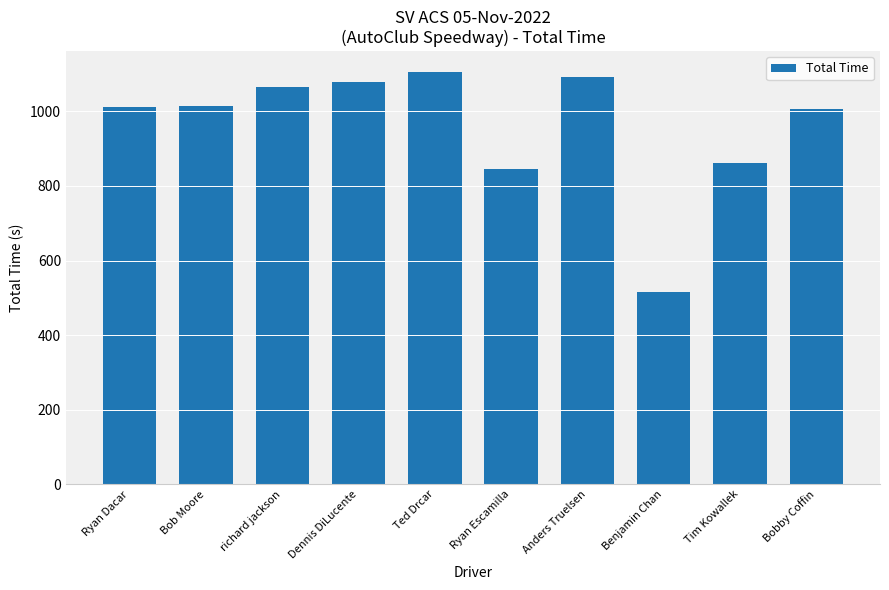

At which category does the chart reach its peak across all series?

Ted Drcar